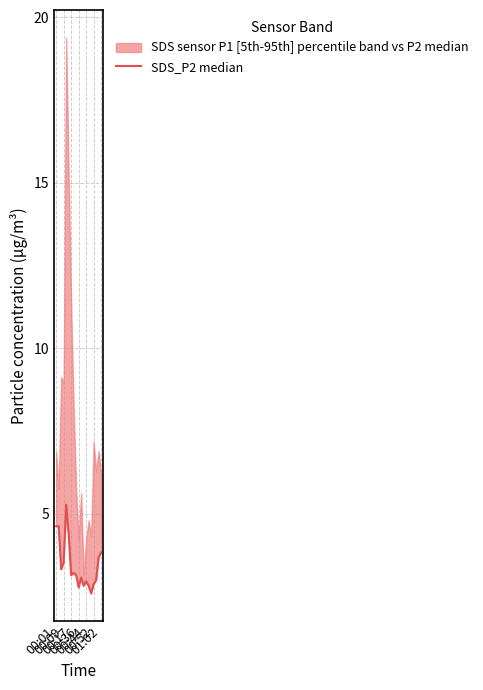

Reading left to right, extract all data points from this chart.

4.6	4.6	3.3	3.5	5.3	4.4	3.1	3.2	3.1	2.8	3.1	2.8	3.0	2.8	2.6	2.9	3.0	3.7	3.8